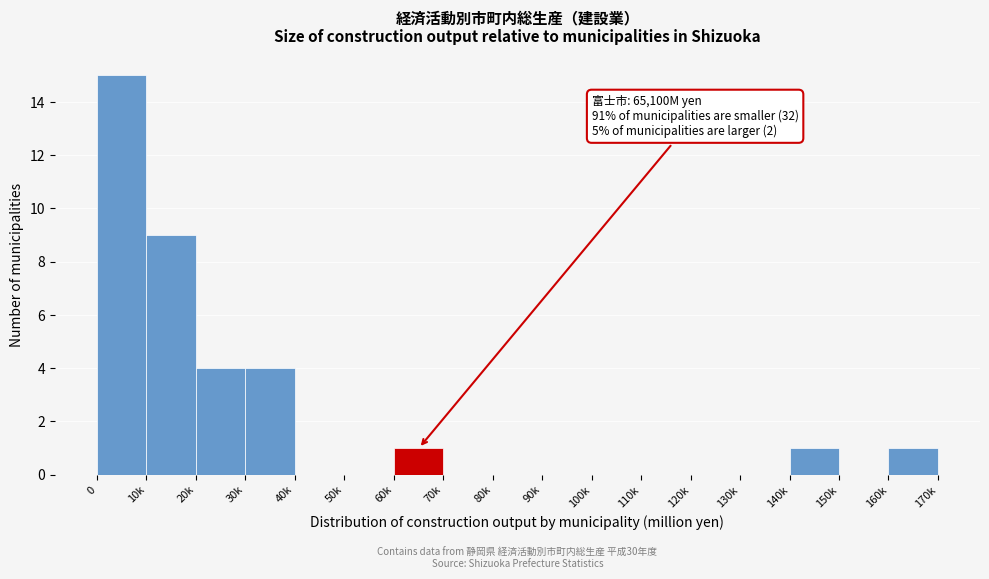

Reading left to right, list all the values displayed in this chart.

0=15	10k=9	20k=4	30k=4	40k=0	50k=0	60k=1	70k=0	80k=0	90k=0	100k=0	110k=0	120k=0	130k=0	140k=1	150k=0	160k=1